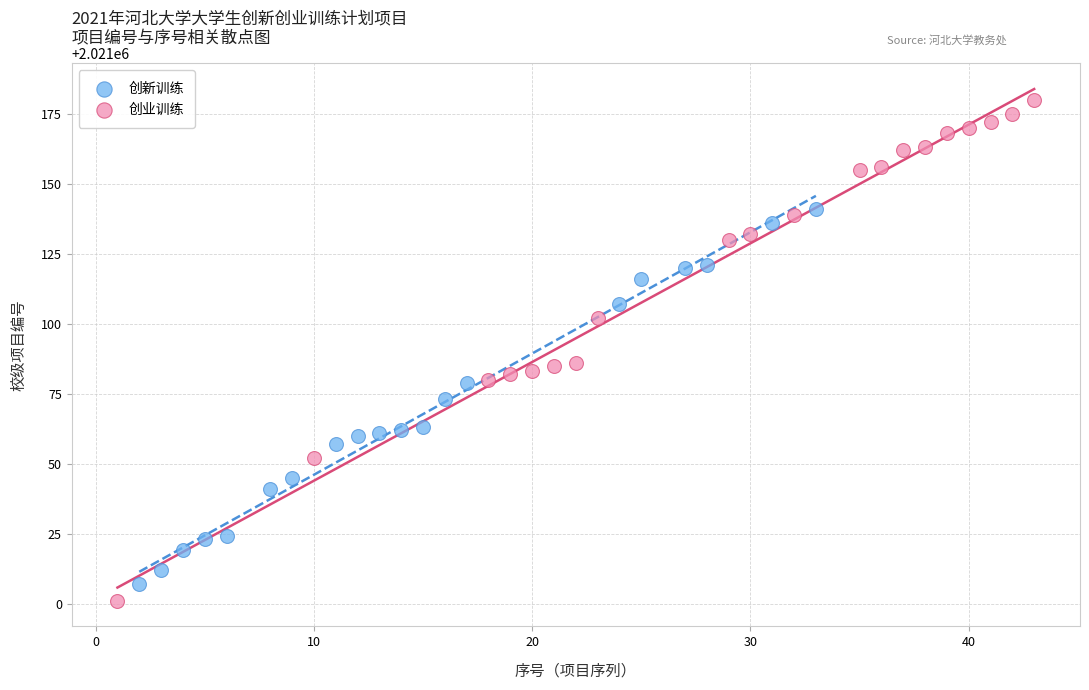

Which series contains the highest Y value?

创业训练